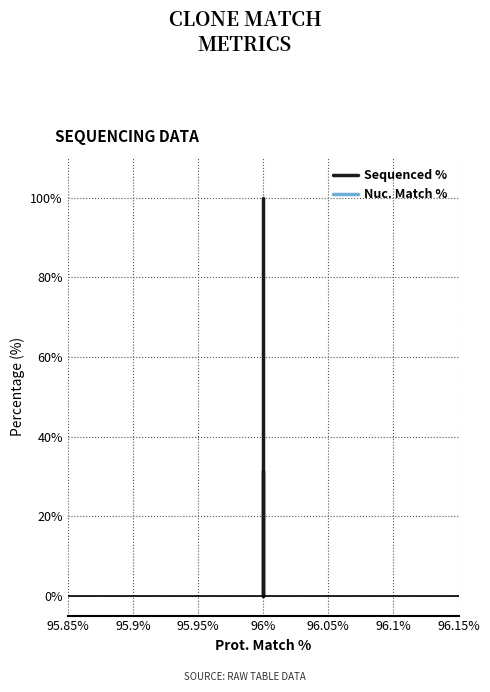

Does the chart display data point markers on the line(s)?

No